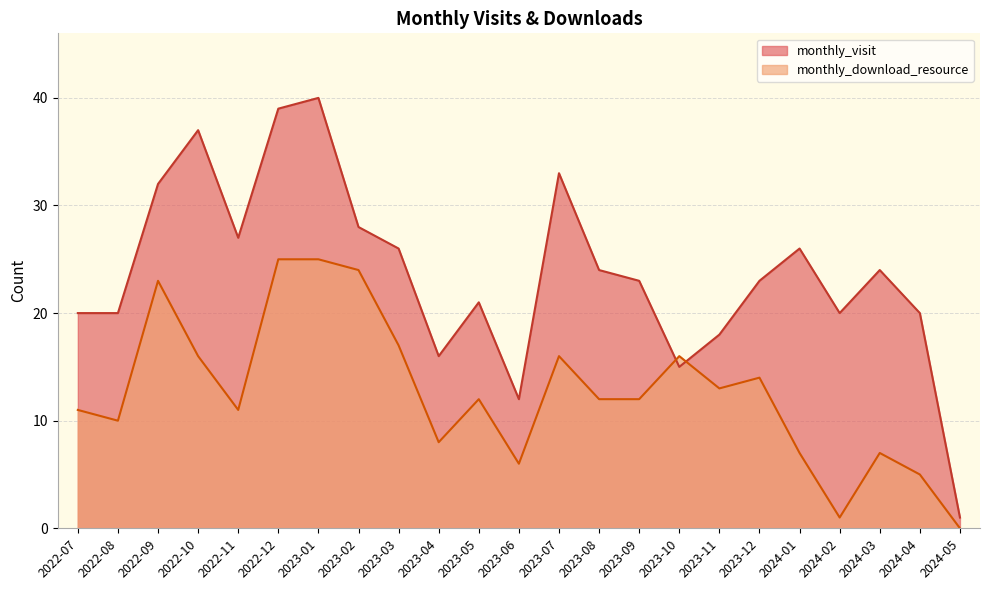

How many lines are shown in the chart?

2